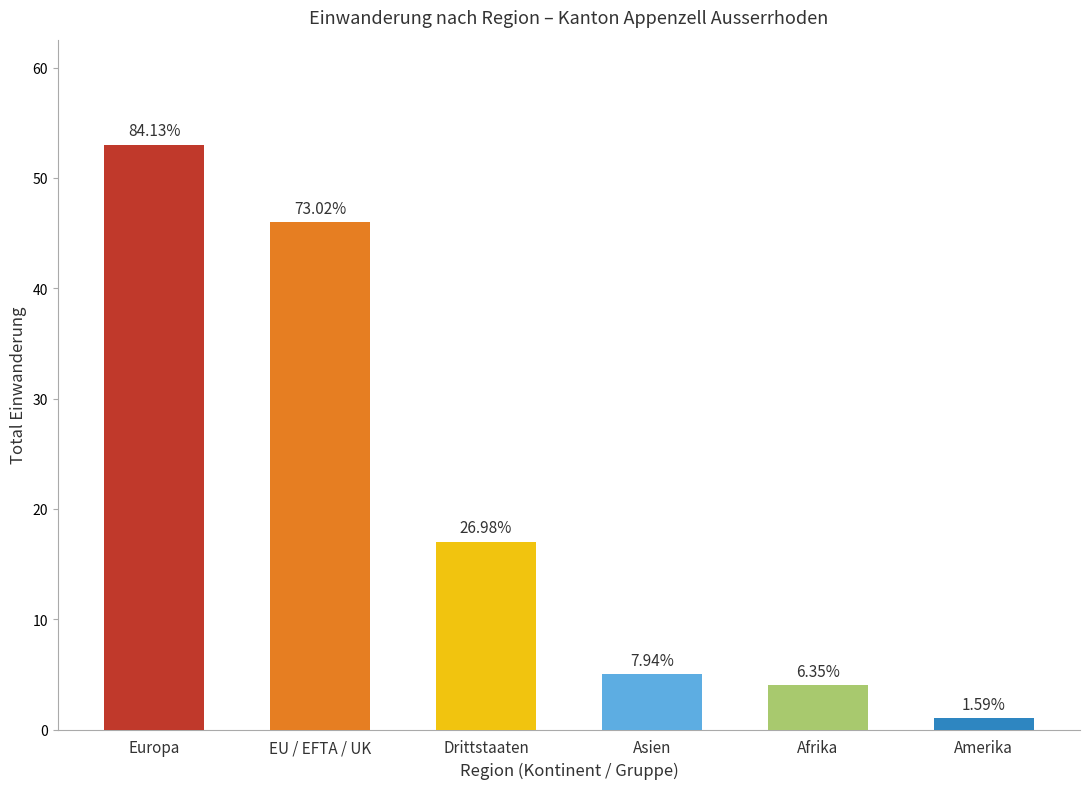

Where is the data nearest to the value 27?

Drittstaaten